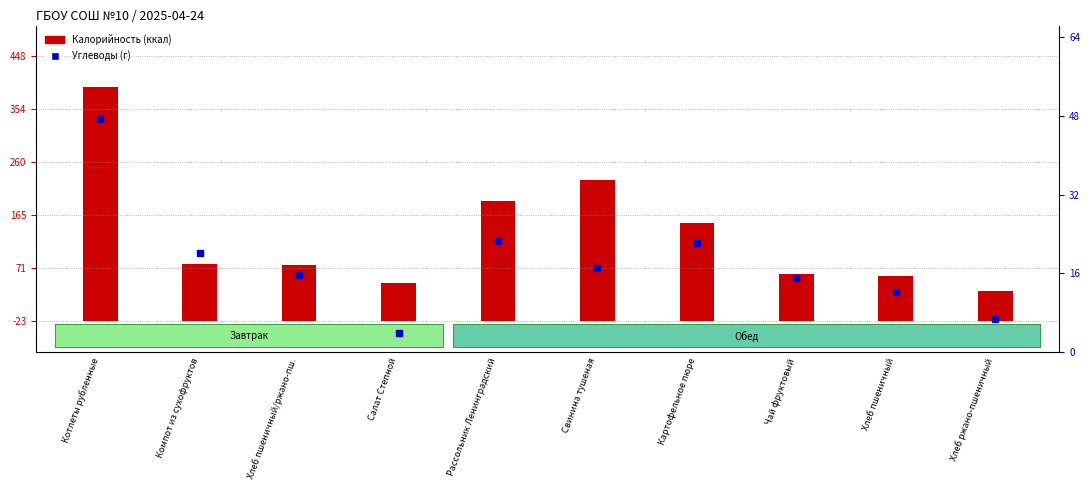

What are all the series names shown in the legend?

Калорийность (ккал), Углеводы (г)